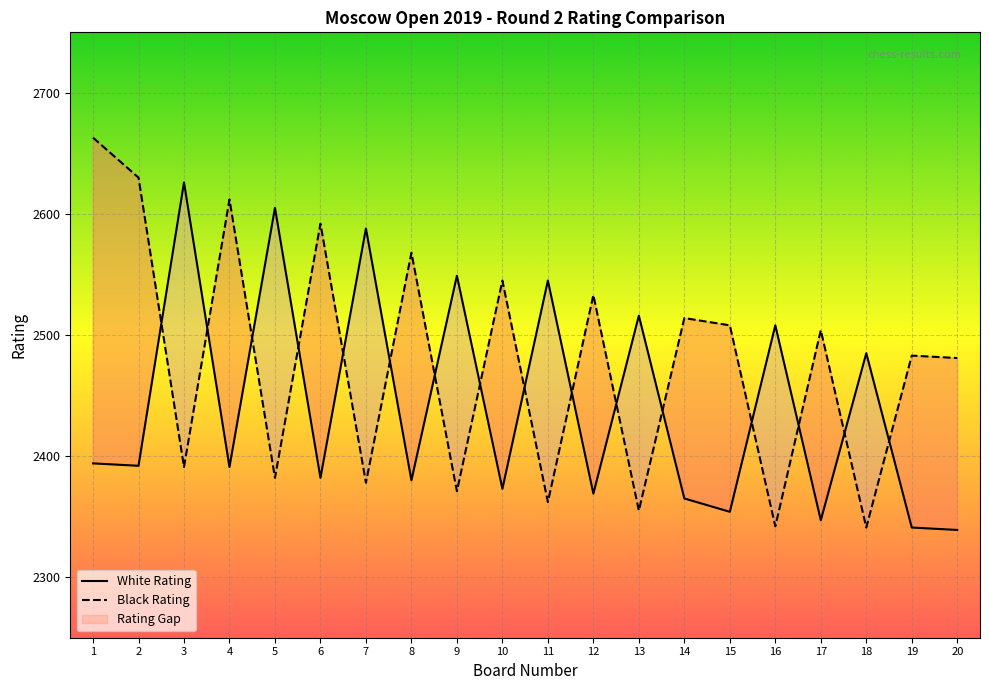

Reading left to right, list all the values displayed in this chart.

White Rating: 2394	2392	2626	2391	2605	2382	2588	2380	2549	2373	2545	2369	2516	2365	2354	2508	2347	2485	2341	2339
Black Rating: 2663	2630	2391	2612	2382	2592	2378	2568	2371	2545	2362	2533	2355	2514	2508	2342	2504	2341	2483	2481